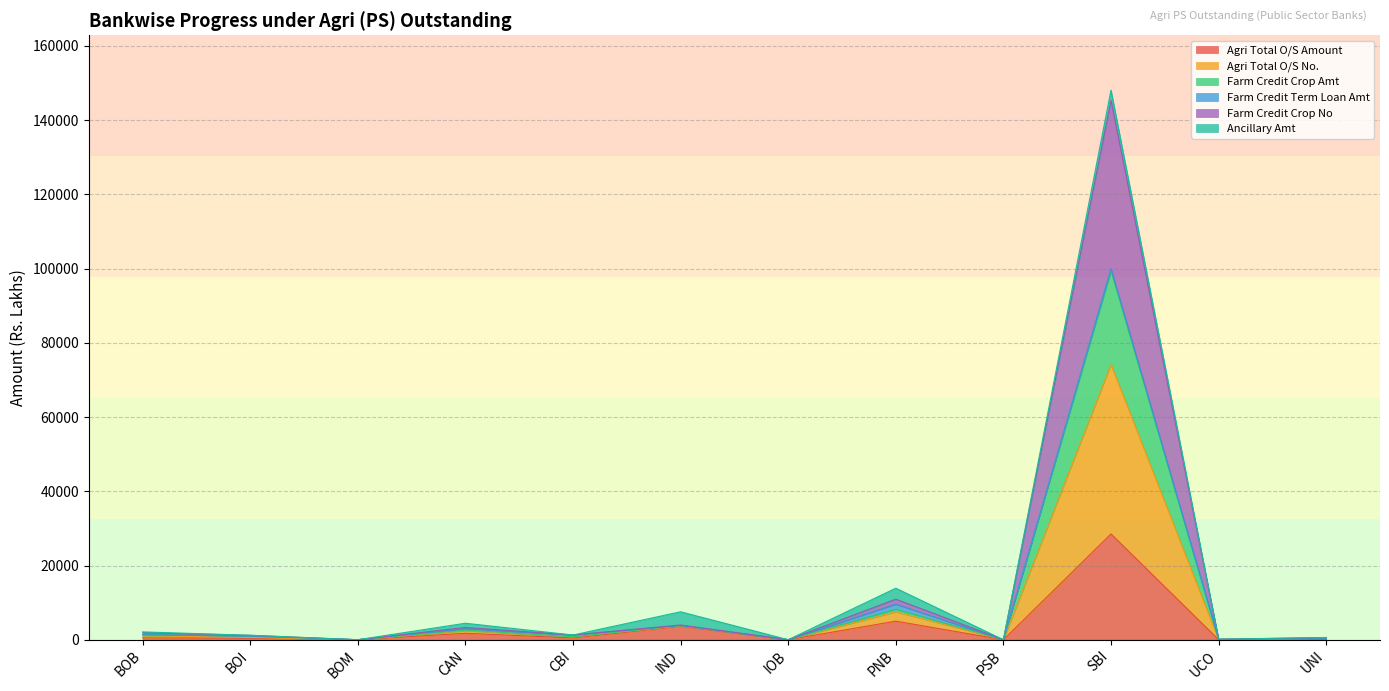

Where does the Agri Total O/S No. series first go above 1267?

BOB